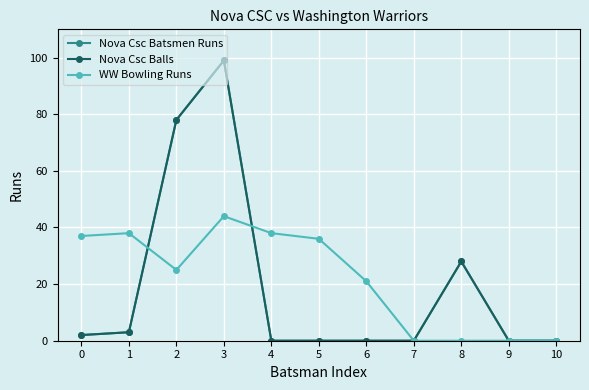

At which label does Nova Csc Batsmen Runs reach its minimum?

4